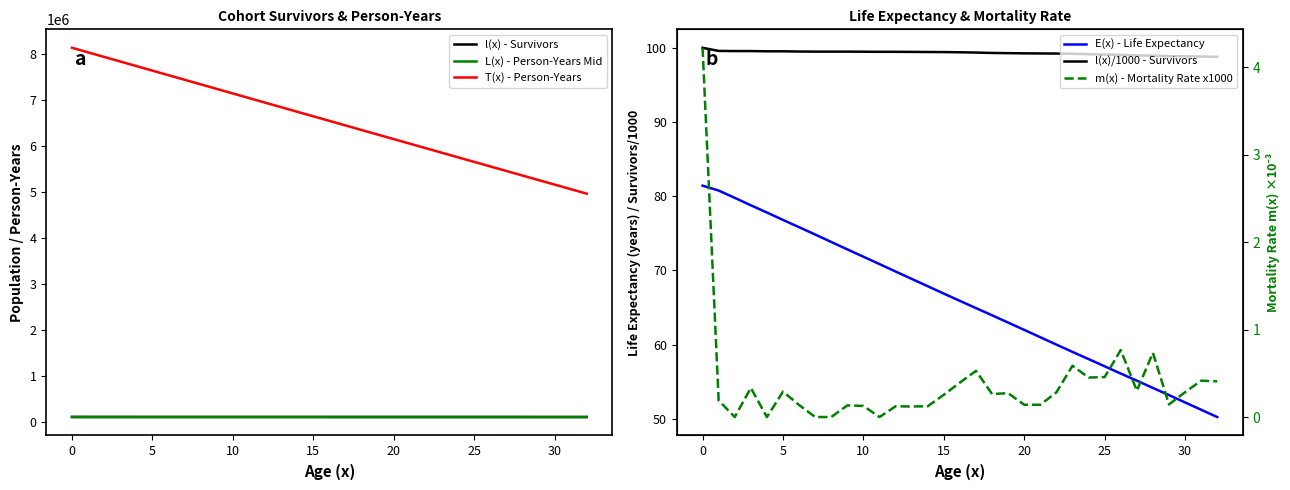

Reading right to left, extract all data points from this chart.

l(x) - Survivors: 98786.0	98827.2	98855.2	98869.5	98942.1	98971.9	99047.8	99093.1	99137.9	99196.0	99224.0	99238.0	99251.9	99279.0	99305.1	99357.6	99396.8	99422.1	99434.4	99446.4	99458.6	99458.6	99471.2	99484.4	99484.4	99484.4	99498.2	99527.1	99527.1	99560.3	99560.3	99579.1	100000.0
L(x) - Person-Years Mid: 98769.3	98802.5	98834.5	98859.7	98895.4	98953.2	99004.4	99070.3	99112.8	99158.6	99213.3	99237.4	99243.3	99261.9	99299.5	99343.7	99376.1	99414.7	99433.7	99445.1	99454.7	99458.6	99465.6	99478.1	99484.4	99484.4	99488.3	99505.1	99527.1	99532.9	99560.3	99576.0	99626.0
T(x) - Person-Years: 4965037.5	5063840.0	5162674.6	5261534.3	5360429.7	5459382.9	5558387.2	5657457.6	5756570.4	5855729.0	5954942.4	6054179.8	6153423.0	6252685.0	6351984.5	6451328.3	6550704.3	6650119.0	6749552.7	6848997.9	6948452.6	7047911.2	7147376.8	7246854.9	7346339.3	7445823.8	7545312.1	7644817.2	7744344.3	7843877.2	7943437.5	8043013.4	8142639.4
E(x) - Life Expectancy: 50.3	51.2	52.2	53.2	54.2	55.2	56.1	57.1	58.1	59.0	60.0	61.0	62.0	63.0	64.0	64.9	65.9	66.9	67.9	68.9	69.9	70.9	71.9	72.8	73.8	74.8	75.8	76.8	77.8	78.8	79.8	80.8	81.4
l(x)/1000 - Survivors: 98.8	98.8	98.9	98.9	98.9	99.0	99.0	99.1	99.1	99.2	99.2	99.2	99.3	99.3	99.3	99.4	99.4	99.4	99.4	99.4	99.5	99.5	99.5	99.5	99.5	99.5	99.5	99.5	99.5	99.6	99.6	99.6	100.0
m(x) - Mortality Rate x1000: 0.4	0.4	0.3	0.1	0.7	0.3	0.8	0.5	0.5	0.6	0.3	0.1	0.1	0.3	0.3	0.5	0.4	0.3	0.1	0.1	0.1	0.0	0.1	0.1	0.0	0.0	0.1	0.3	0.0	0.3	0.0	0.2	4.2